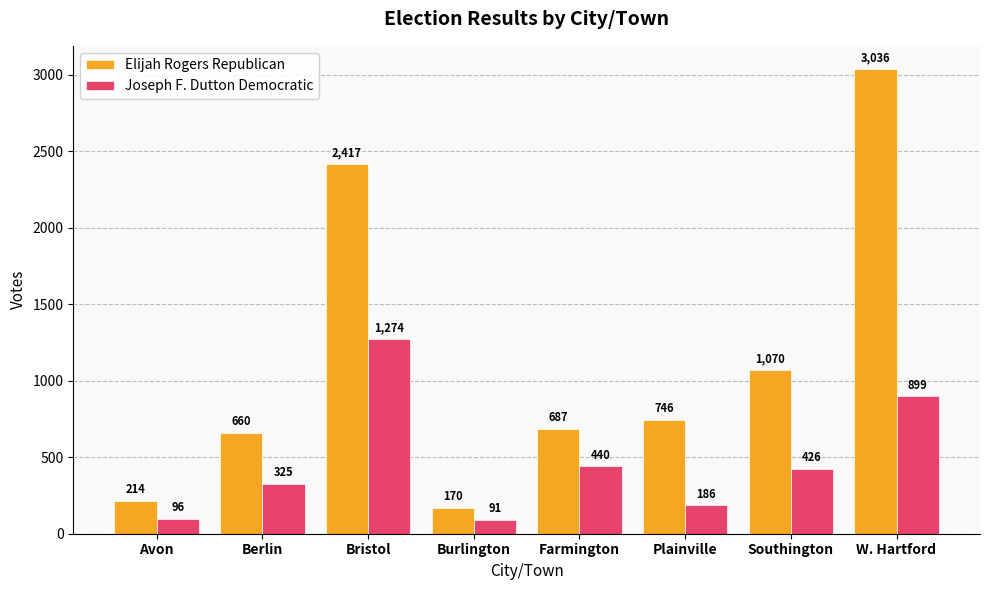

What is the difference between the highest and lowest values at Farmington?

247